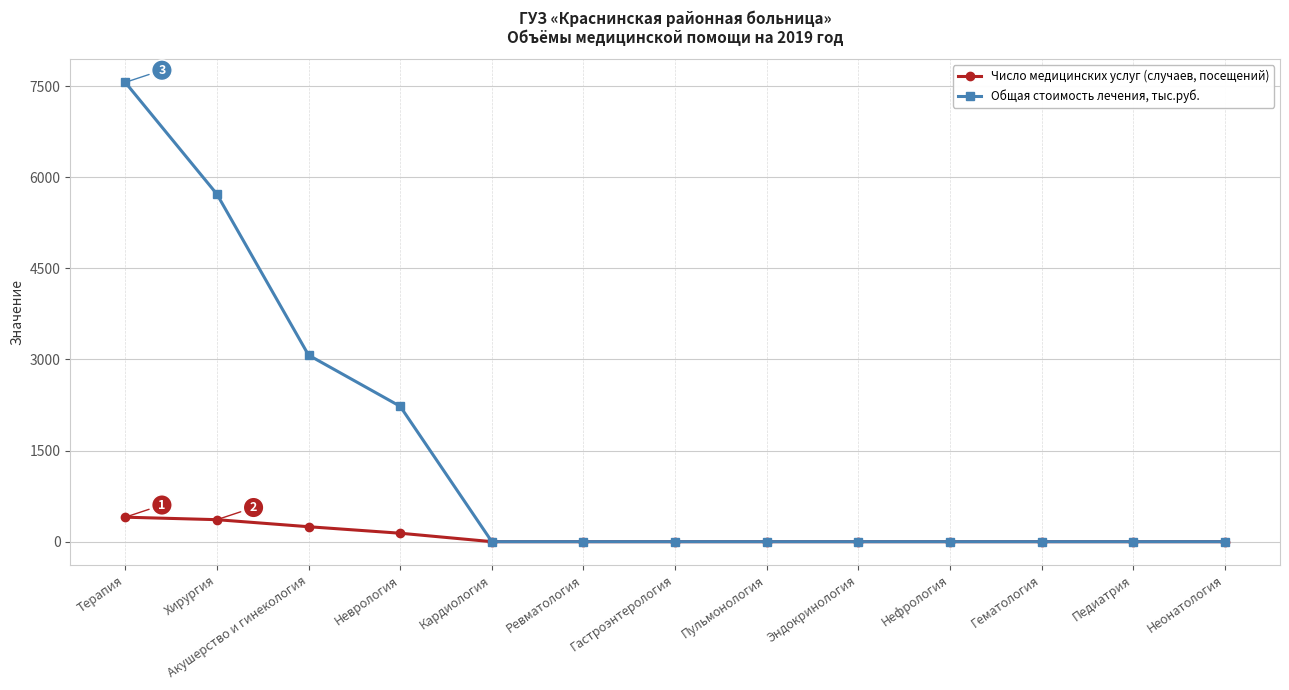

Which series has the widest spread of values?

Общая стоимость лечения, тыс.руб.